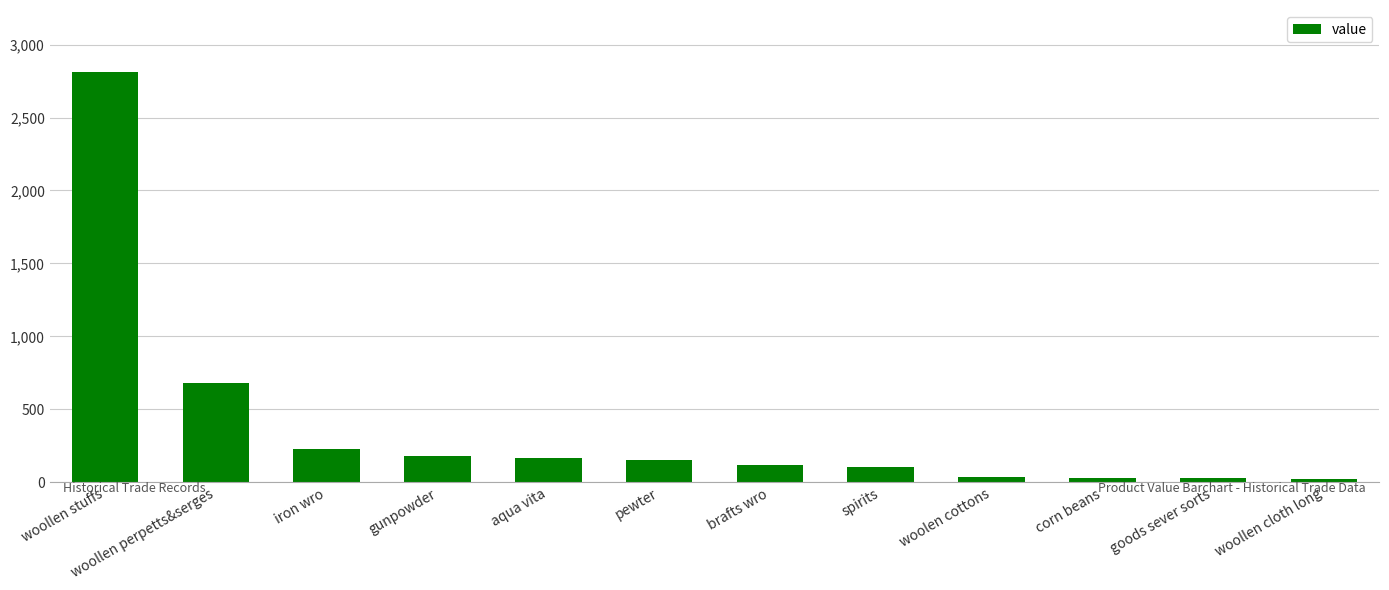

What is the difference between the maximum and minimum values?

2791